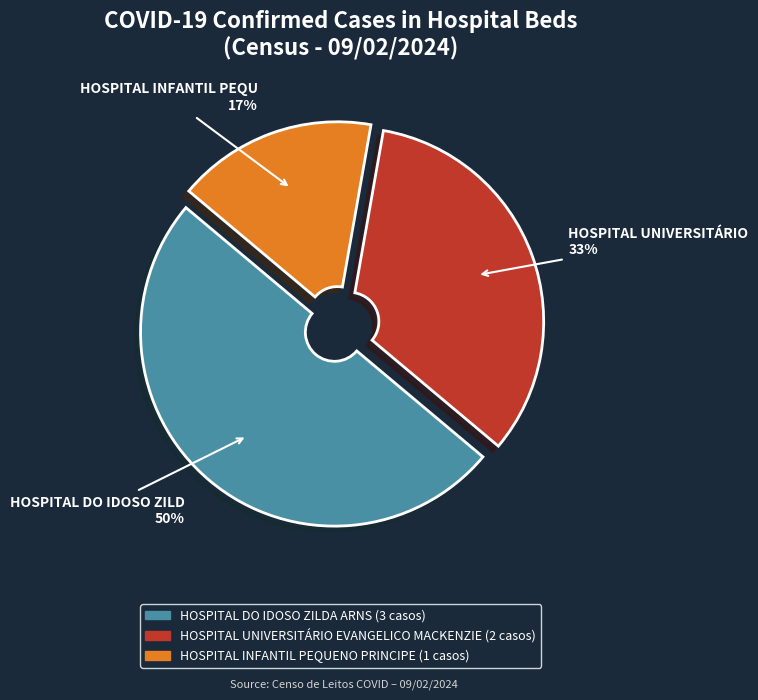

Rank the categories by value from highest to lowest.

HOSPITAL DO IDOSO ZILDA ARNS, HOSPITAL UNIVERSITÁRIO EVANGELICO MACKENZIE, HOSPITAL INFANTIL PEQUENO PRINCIPE